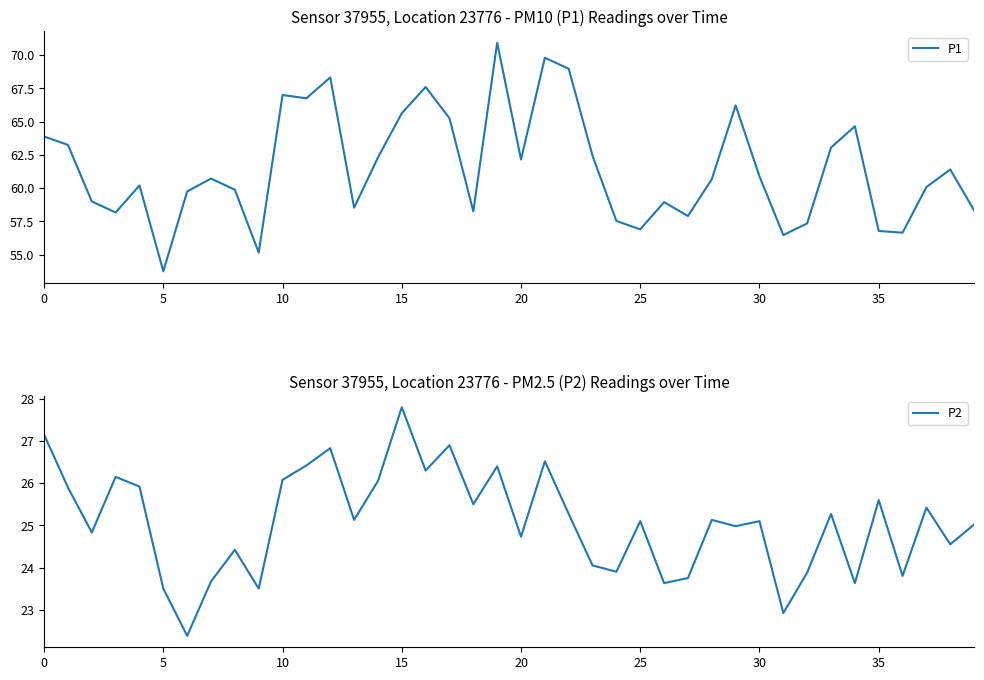

Is this an area chart (filled region under the line)?

No